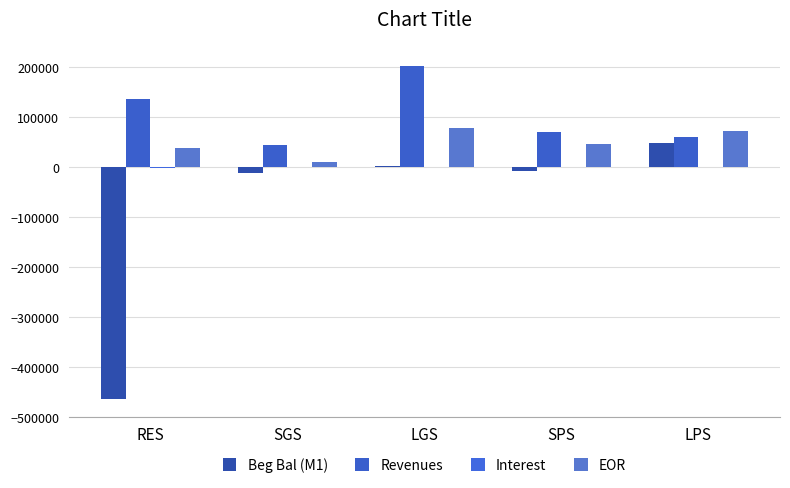

How many groups of bars are there?

5